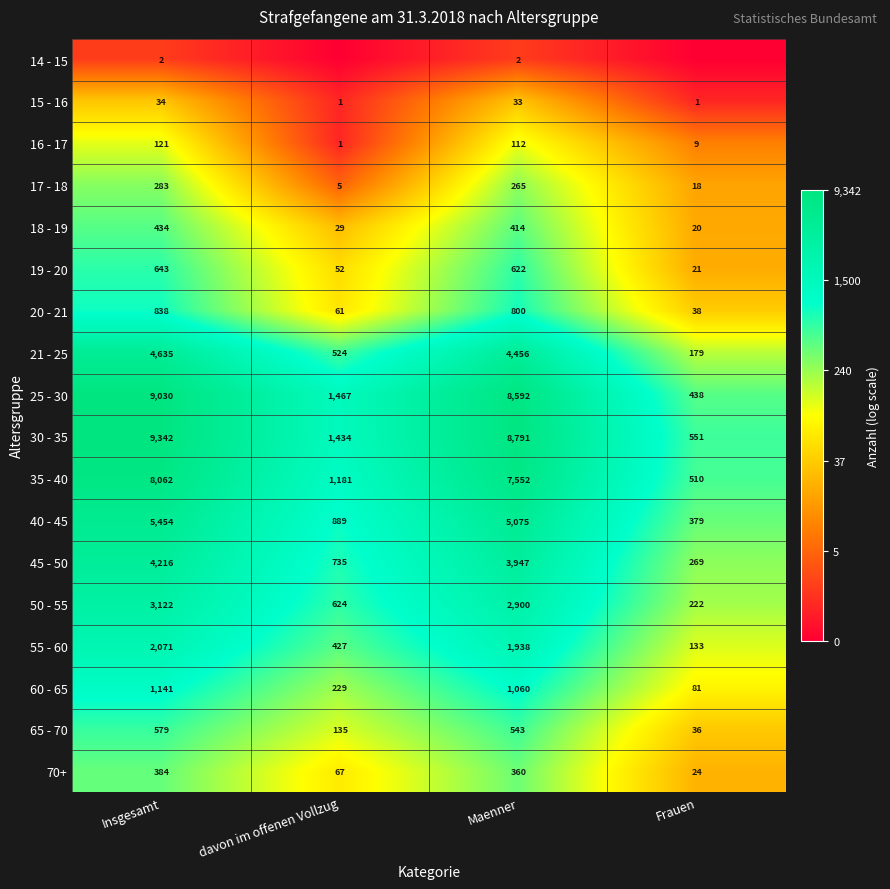

Is the value of 40 - 45 at Insgesamt greater than the value of 70+ at davon im offenen Vollzug?

Yes